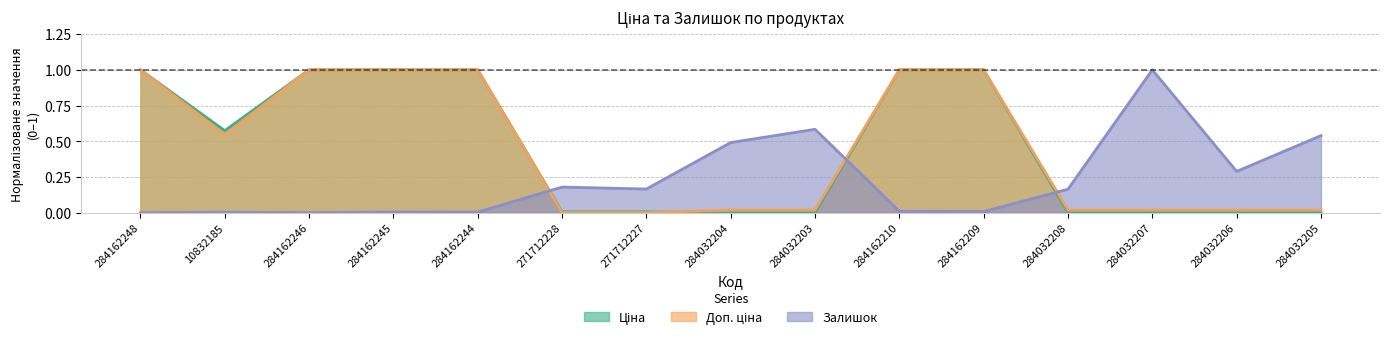

Where is the first local minimum for Доп. ціна?

10832185